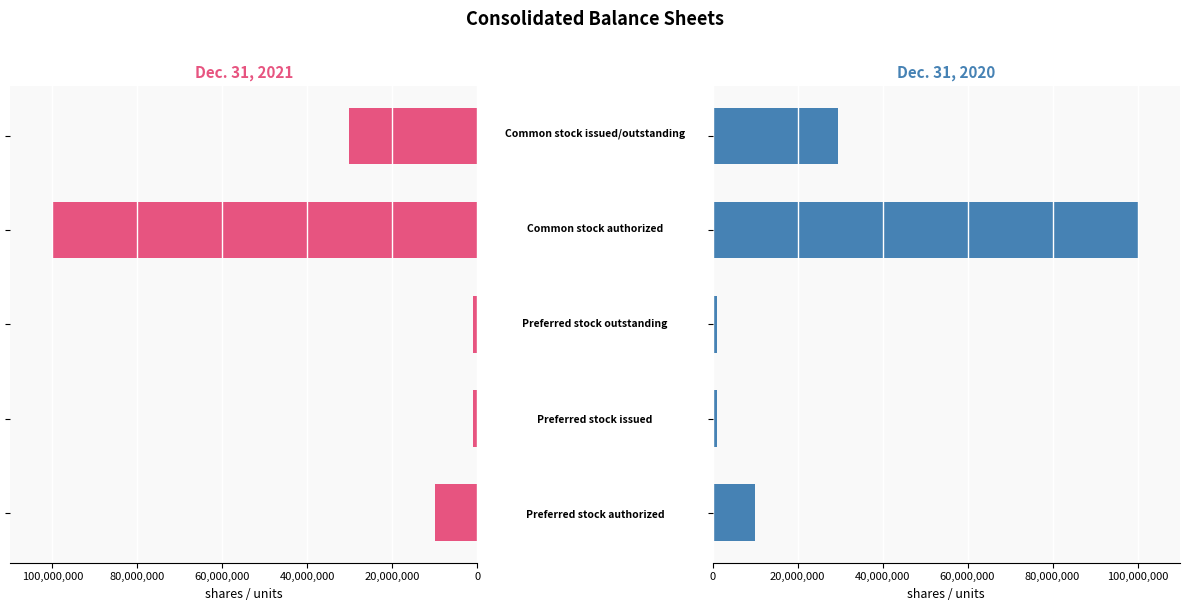

What is the value of the Dec. 31, 2021 bar at the 2nd from the left?

1000000